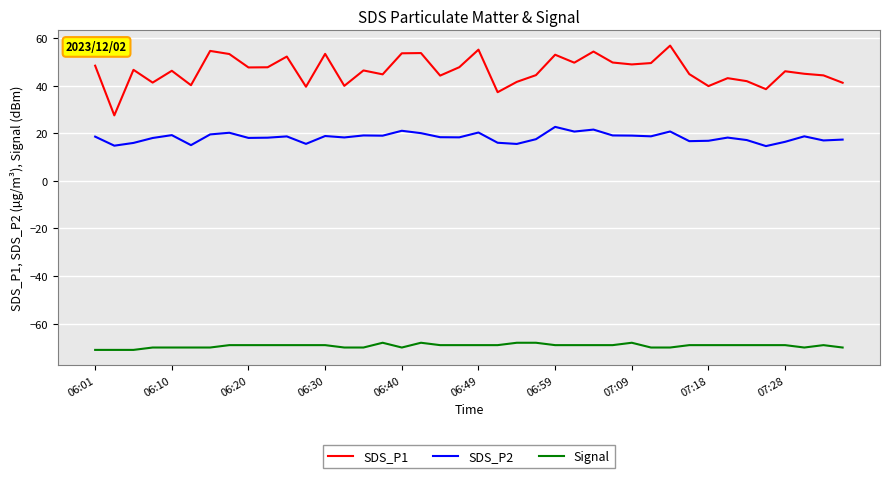

What are all the series names shown in the legend?

SDS_P1, SDS_P2, Signal